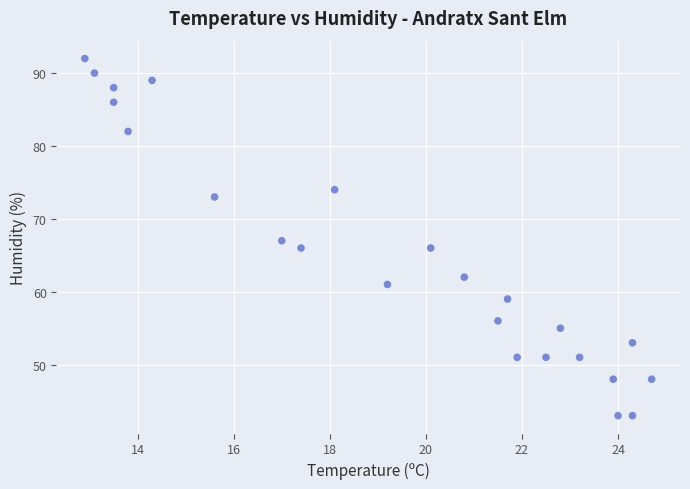

What is the range of Y values (max minus min)?

49